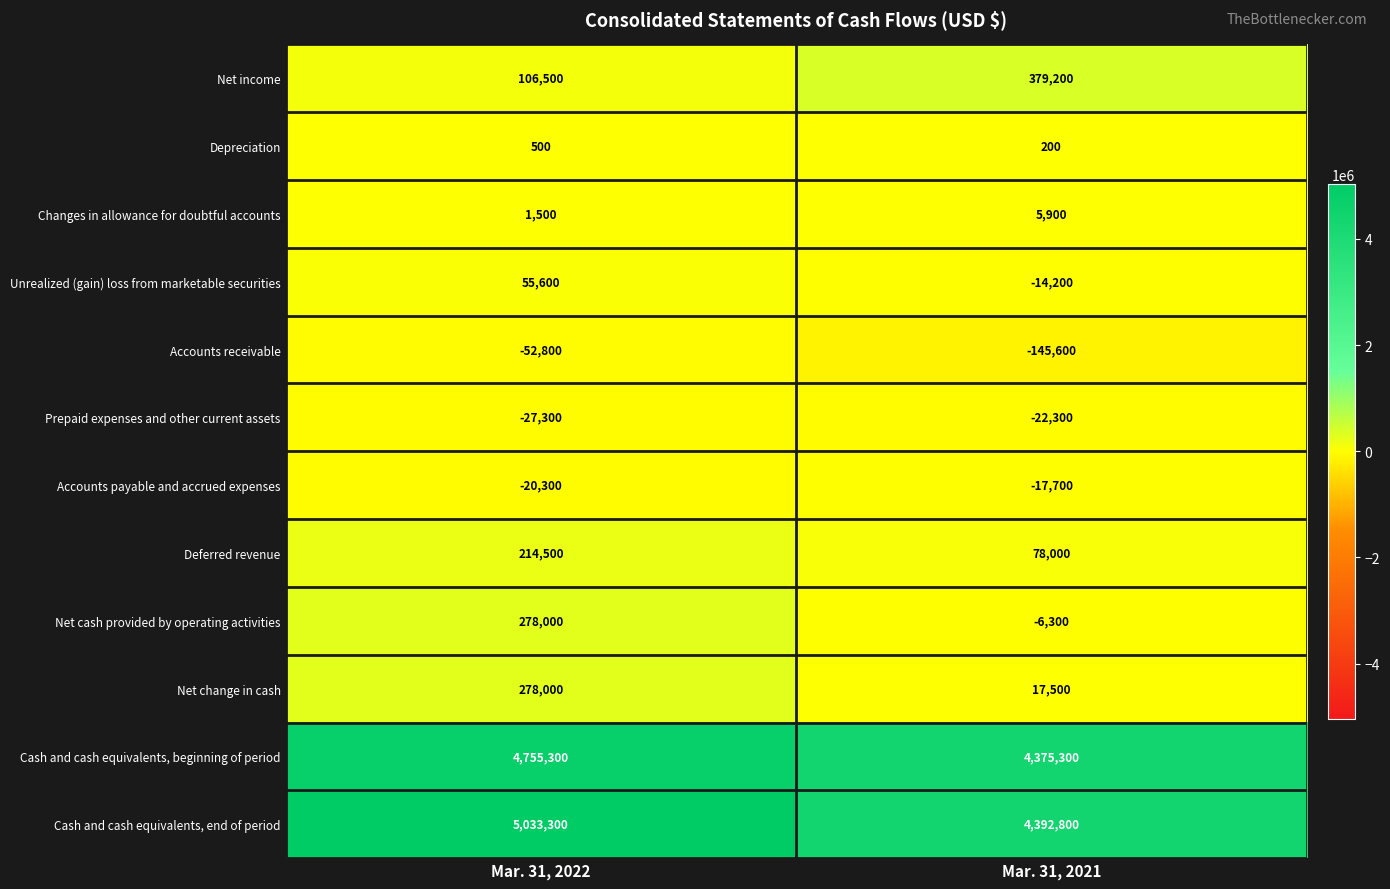

Reading left to right, list all the values displayed in this chart.

Net income: Mar. 31, 2022=106500	Mar. 31, 2021=379200
Depreciation: Mar. 31, 2022=500	Mar. 31, 2021=200
Changes in allowance for doubtful accounts: Mar. 31, 2022=1500	Mar. 31, 2021=5900
Unrealized (gain) loss from marketable securities: Mar. 31, 2022=55600	Mar. 31, 2021=-14200
Accounts receivable: Mar. 31, 2022=-52800	Mar. 31, 2021=-145600
Prepaid expenses and other current assets: Mar. 31, 2022=-27300	Mar. 31, 2021=-22300
Accounts payable and accrued expenses: Mar. 31, 2022=-20300	Mar. 31, 2021=-17700
Deferred revenue: Mar. 31, 2022=214500	Mar. 31, 2021=78000
Net cash provided by operating activities: Mar. 31, 2022=278000	Mar. 31, 2021=-6300
Net change in cash: Mar. 31, 2022=278000	Mar. 31, 2021=17500
Cash and cash equivalents, beginning of period: Mar. 31, 2022=4755300	Mar. 31, 2021=4375300
Cash and cash equivalents, end of period: Mar. 31, 2022=5033300	Mar. 31, 2021=4392800